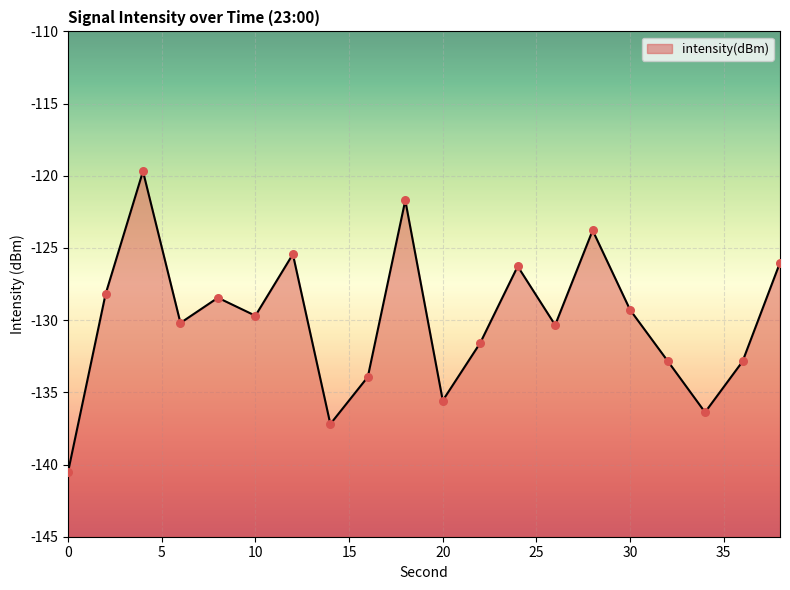

Which has a higher value, 24 or 8?

24